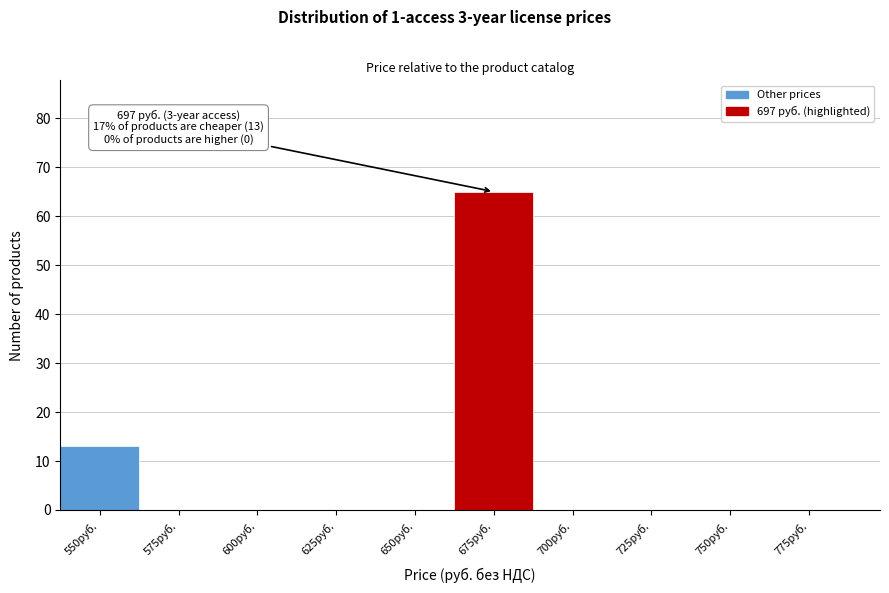

Reading left to right, list all the values displayed in this chart.

550руб.=13	575руб.=0	600руб.=0	625руб.=0	650руб.=0	675руб.=65	700руб.=0	725руб.=0	750руб.=0	775руб.=0